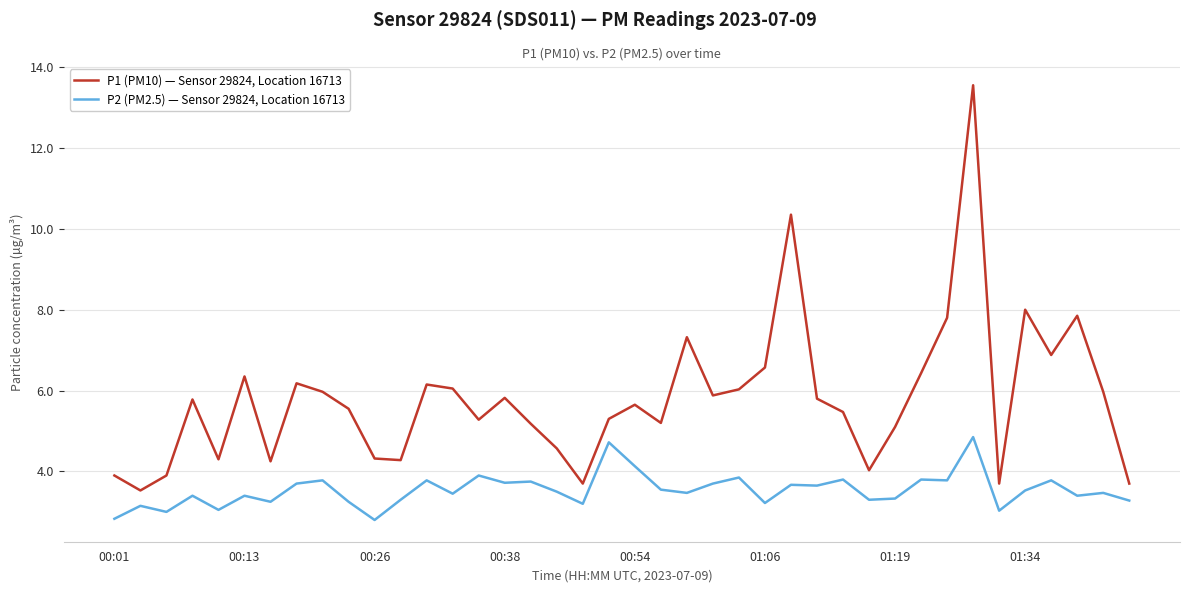

True or false: P2 (PM2.5) — Sensor 29824, Location 16713 and P1 (PM10) — Sensor 29824, Location 16713 cross at least once.

False